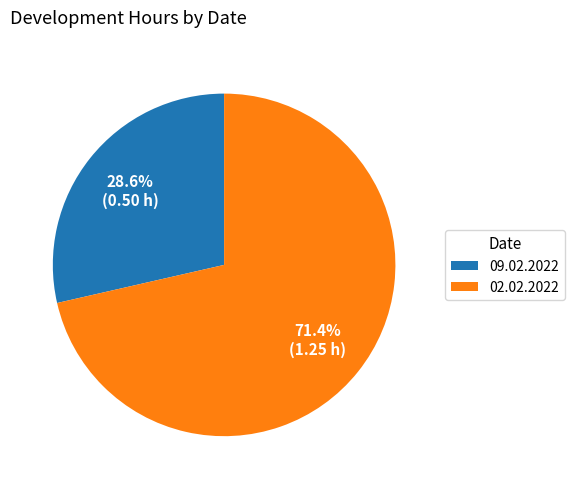

What is the ratio of the value at 09.02.2022 to the value at 02.02.2022?

0.4